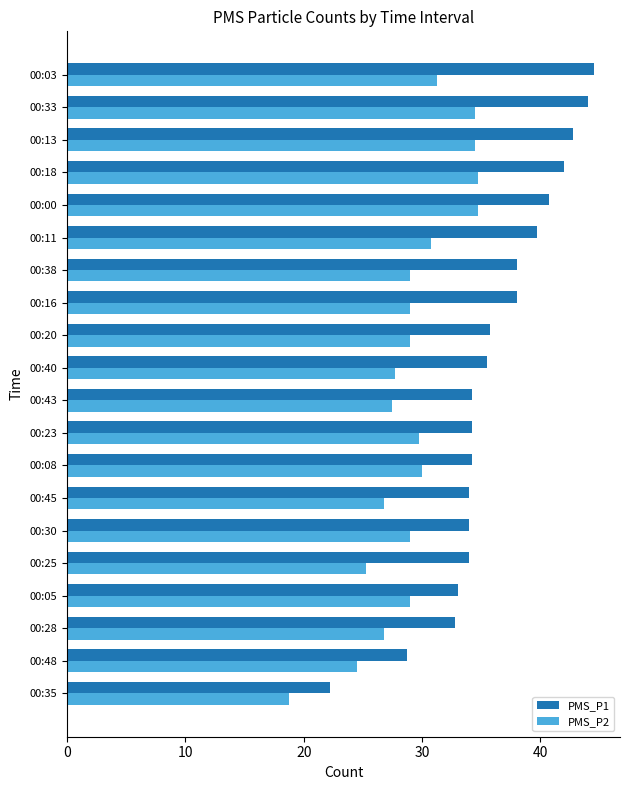

List the series in order of their peak value, highest first.

PMS_P1, PMS_P2